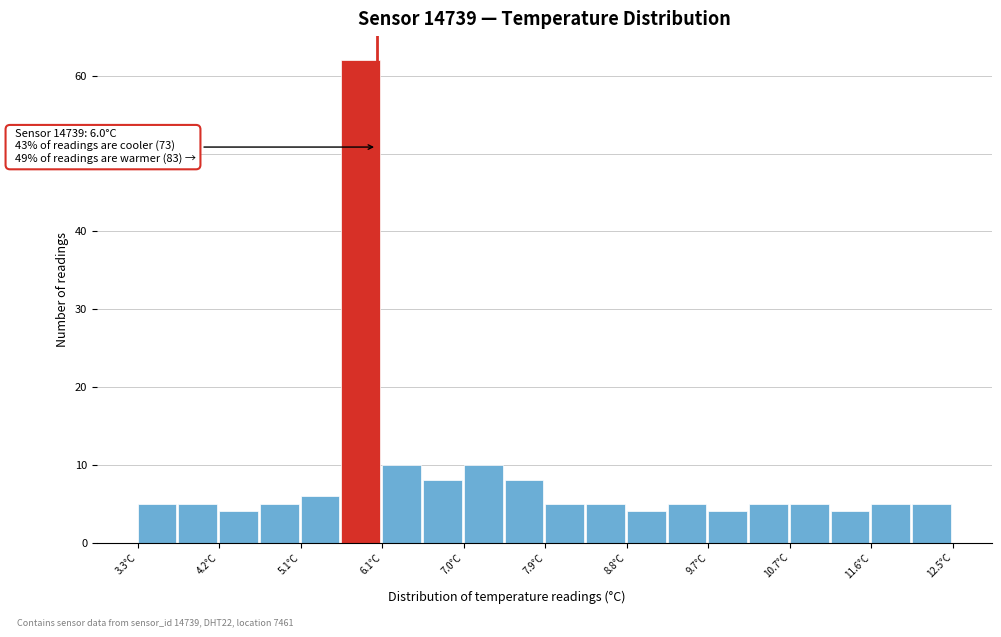

Which range on the x-axis has the tallest bar?

5.60 to 6.06